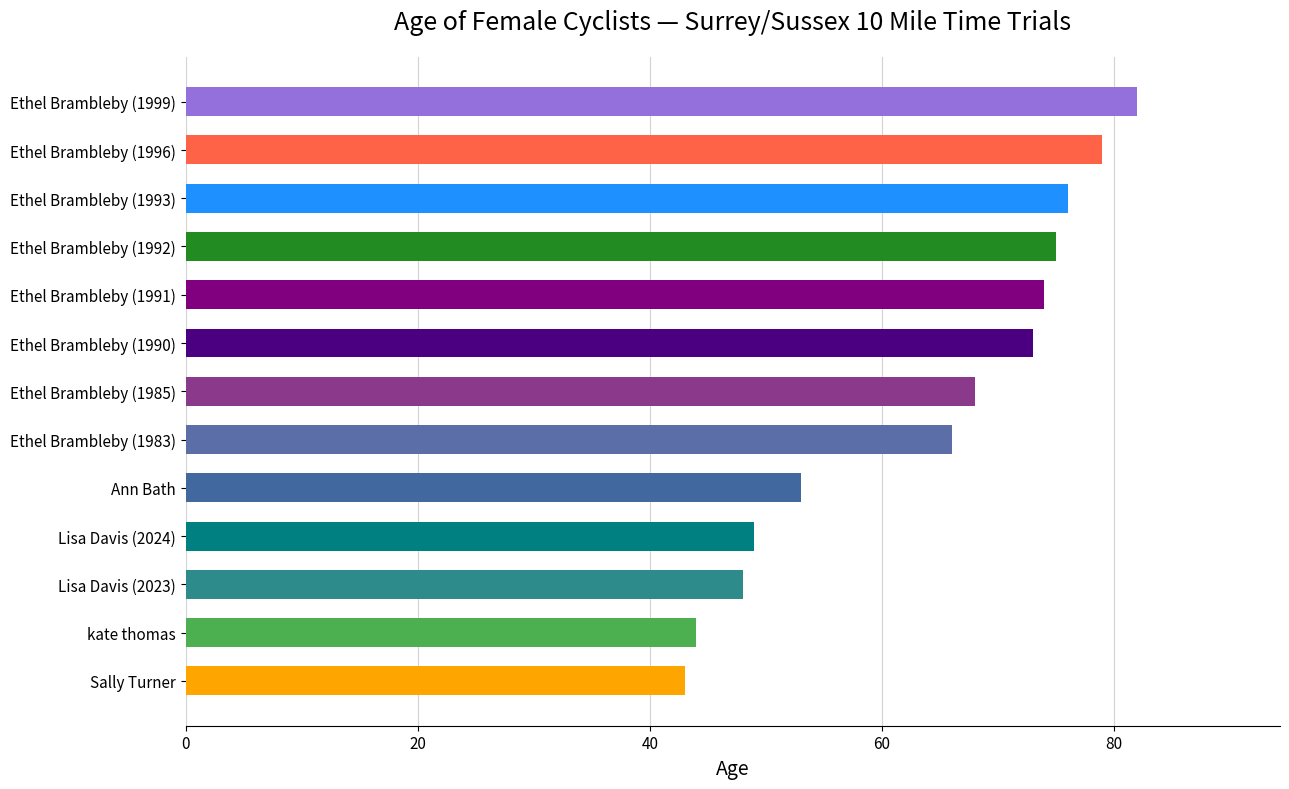

What is the change in value from Lisa Davis (2024) to Ethel Brambleby (1996)?

+30